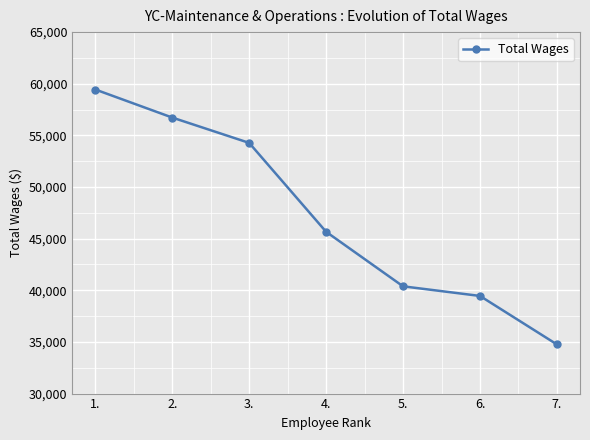

How many data points does each series have?

7